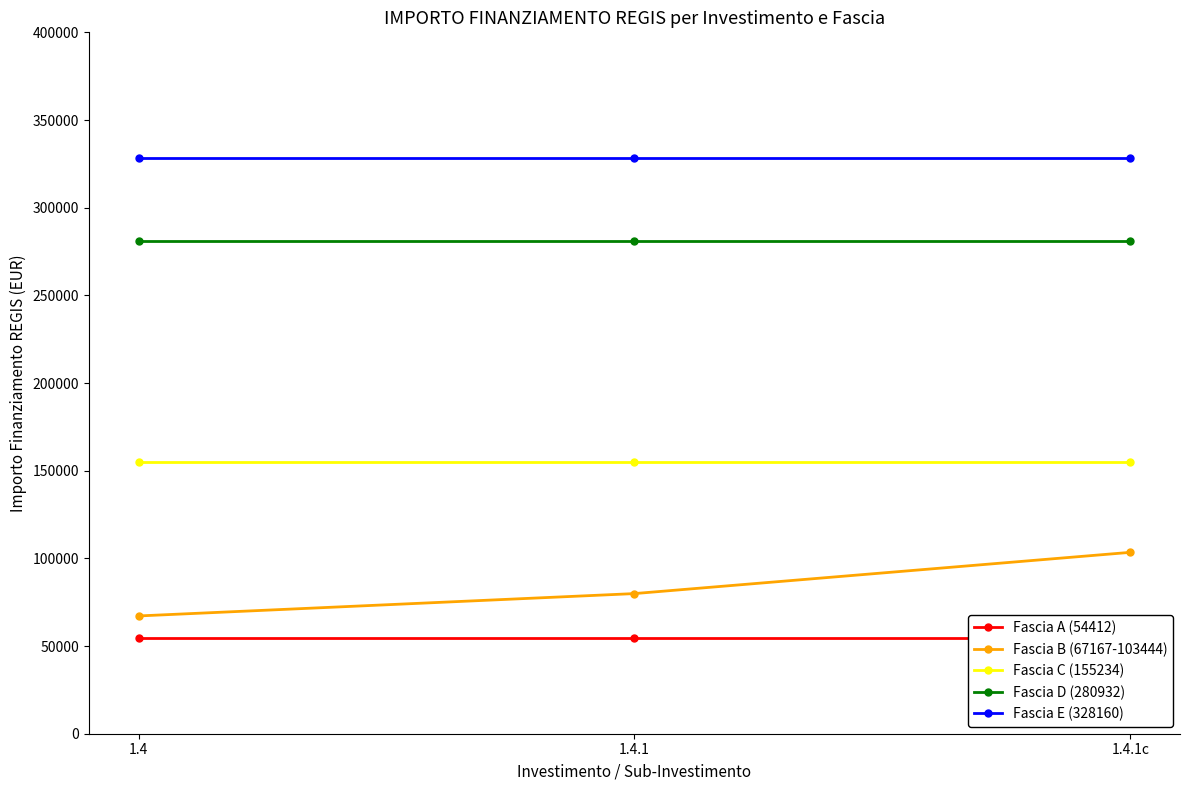

List the series in order of their peak value, lowest first.

Fascia A (54412), Fascia B (67167-103444), Fascia C (155234), Fascia D (280932), Fascia E (328160)